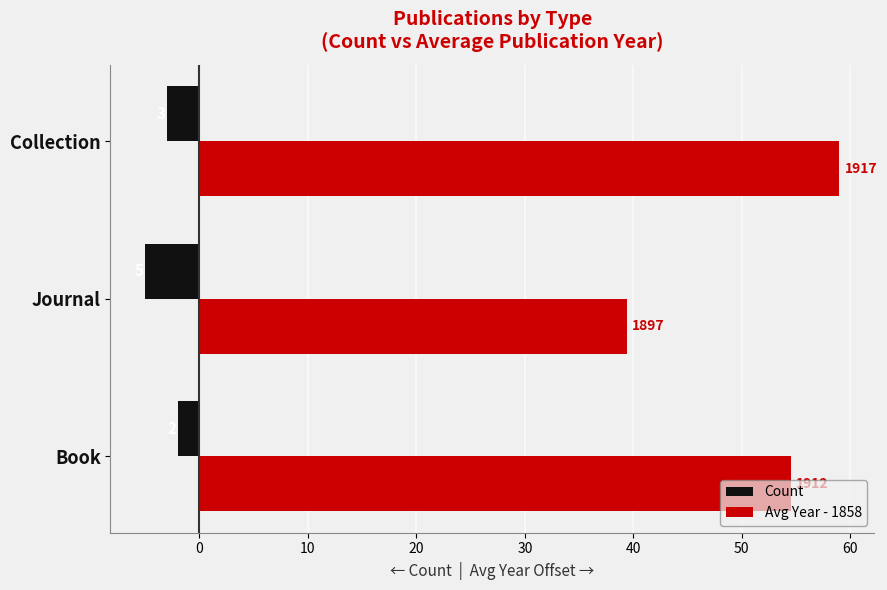

List the series in order of their peak value, lowest first.

Count, Avg Year - 1858